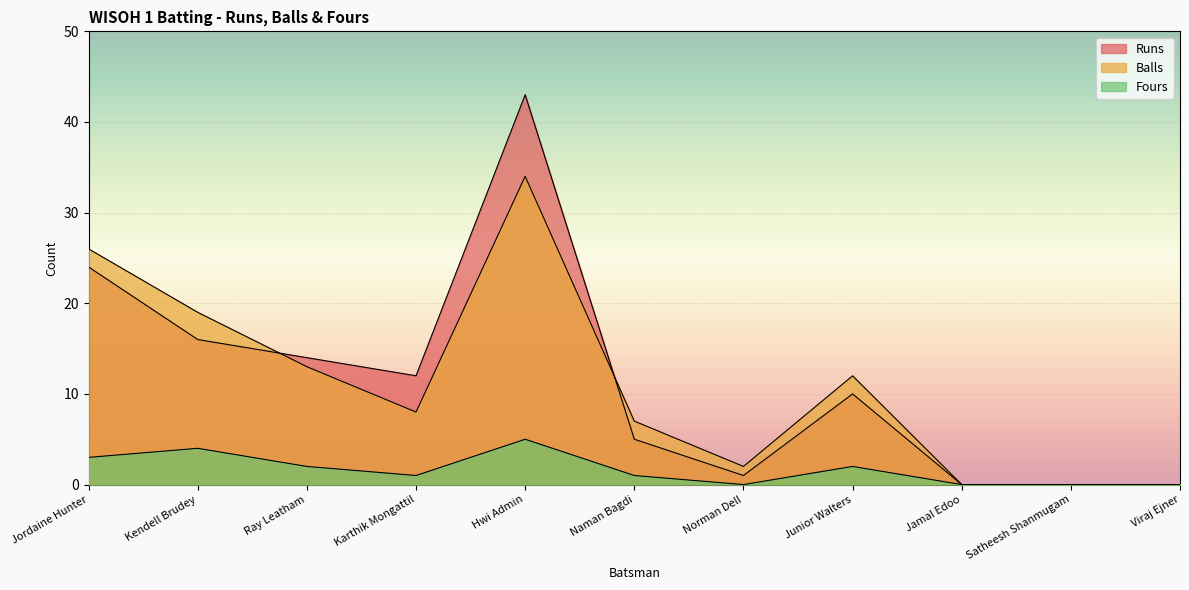

Reading left to right, extract all data points from this chart.

Runs: Jordaine Hunter=24	Kendell Brudey=16	Ray Leatham=14	Karthik Mongattil=12	Hwi Admin=43	Naman Bagdi=5	Norman Dell=1	Junior Walters=10	Jamal Edoo=0	Satheesh Shanmugam=0	Viraj Ejner=0
Balls: Jordaine Hunter=26	Kendell Brudey=19	Ray Leatham=13	Karthik Mongattil=8	Hwi Admin=34	Naman Bagdi=7	Norman Dell=2	Junior Walters=12	Jamal Edoo=0	Satheesh Shanmugam=0	Viraj Ejner=0
Fours: Jordaine Hunter=3	Kendell Brudey=4	Ray Leatham=2	Karthik Mongattil=1	Hwi Admin=5	Naman Bagdi=1	Norman Dell=0	Junior Walters=2	Jamal Edoo=0	Satheesh Shanmugam=0	Viraj Ejner=0